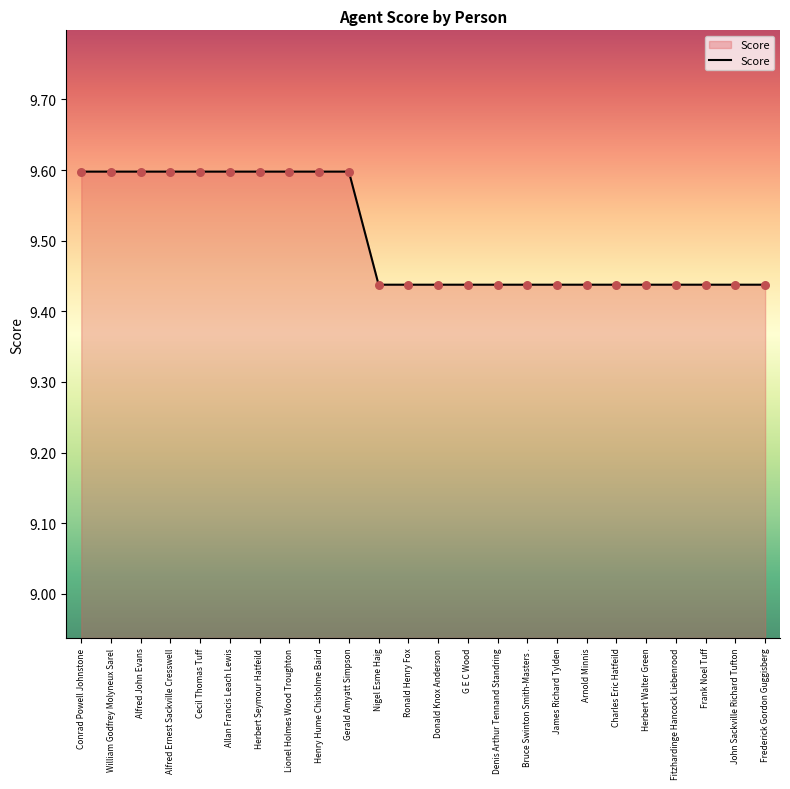

What is the change in value from Alfred Ernest Sackville Cresswell to Charles Eric Hatfeild?

-0.2